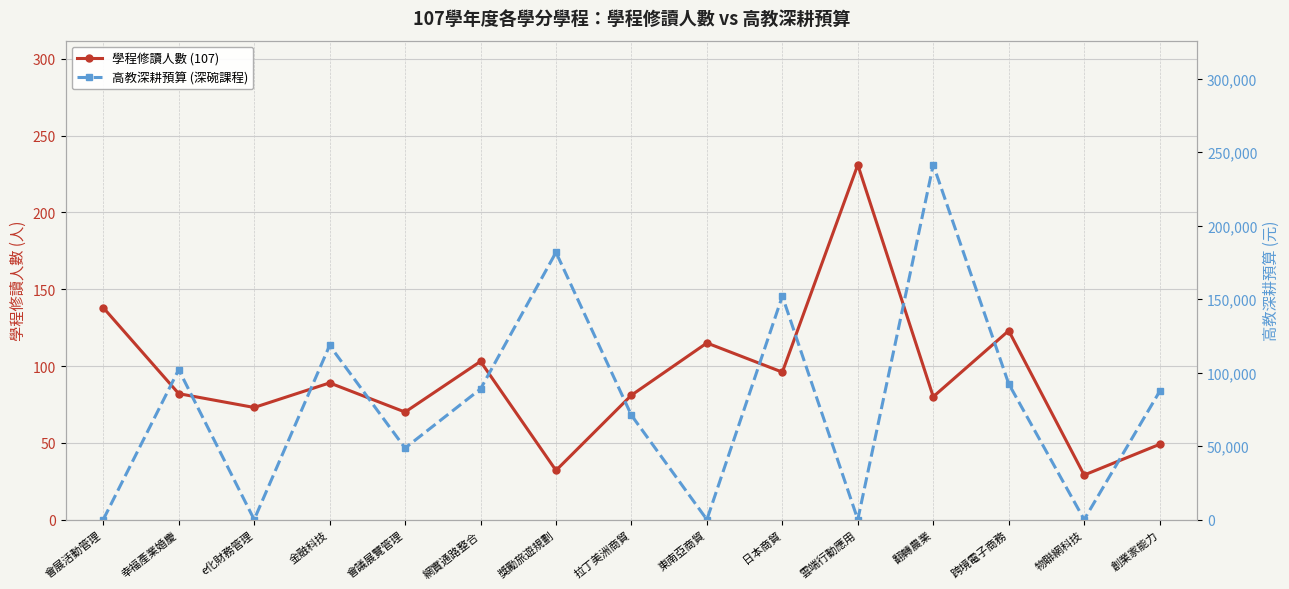

Rank the series by their average value, from highest to lowest.

高教深耕預算 (深碗課程), 學程修讀人數 (107)